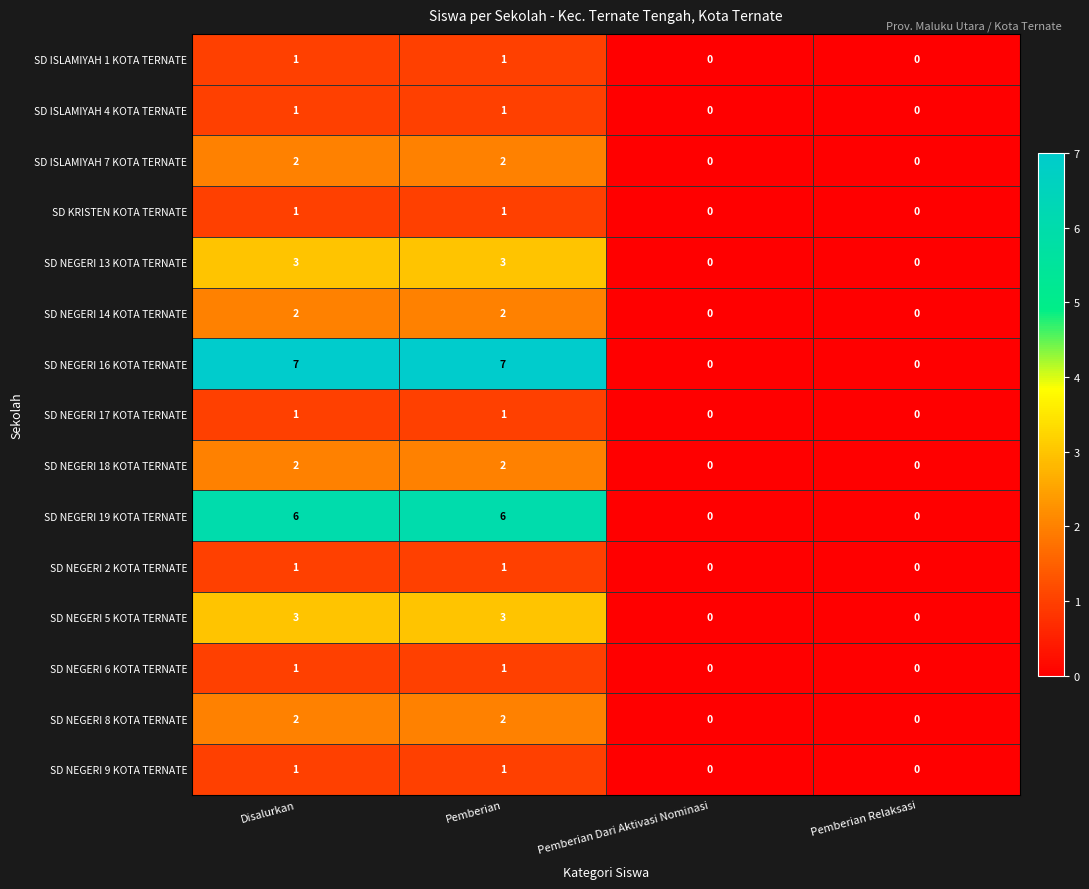

True or false: SD NEGERI 5 KOTA TERNATE has a value of 3 at Pemberian.

True